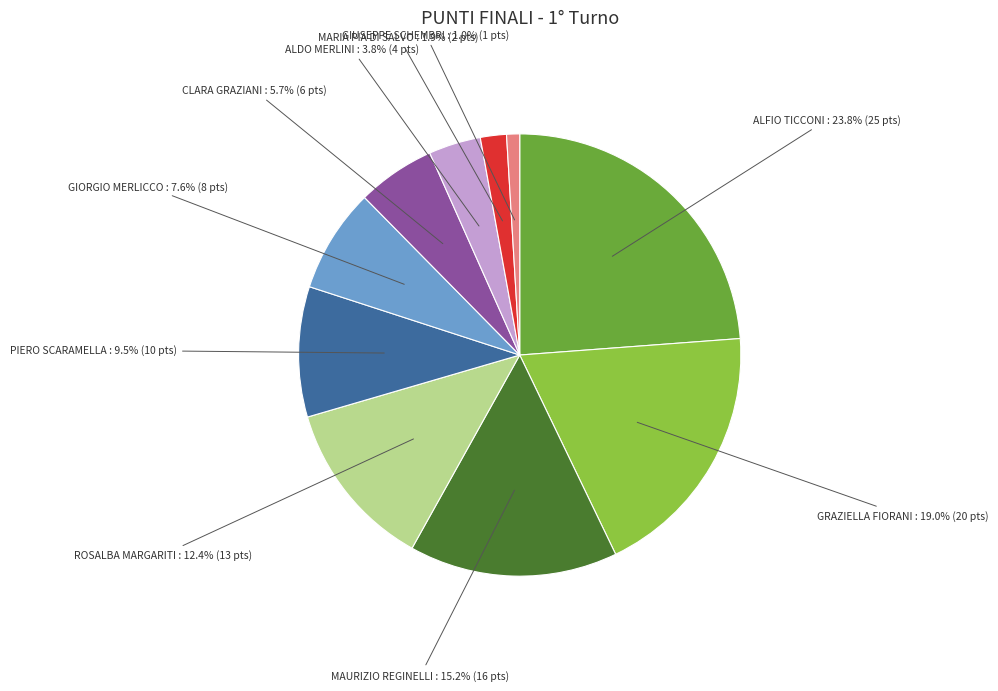

To the nearest percent, what is the difference between the largest and smallest slice percentages?

23%